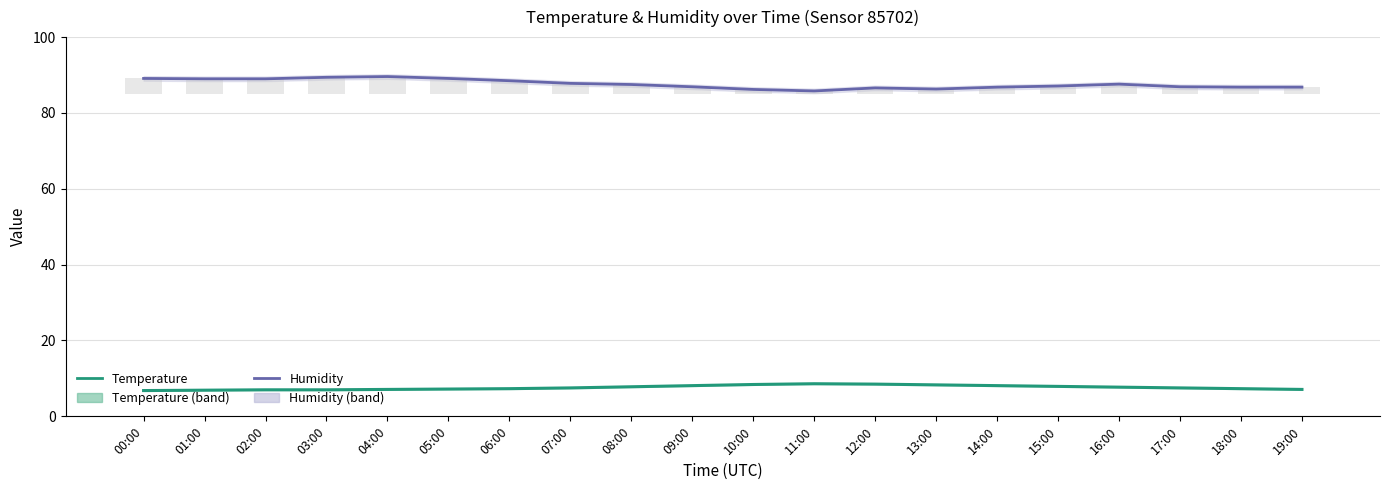

Rank the categories by Temperature value from highest to lowest.

11:00, 12:00, 10:00, 13:00, 09:00, 14:00, 15:00, 08:00, 16:00, 07:00, 17:00, 06:00, 18:00, 05:00, 04:00, 19:00, 02:00, 03:00, 01:00, 00:00